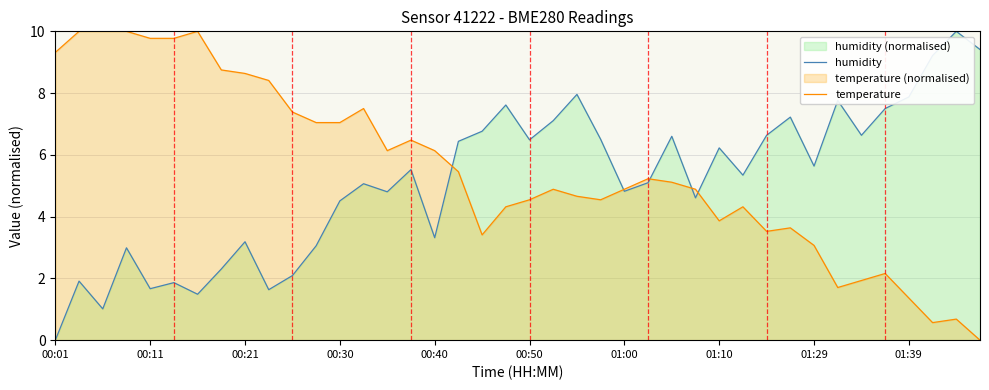

At which label does humidity reach its minimum?

00:01